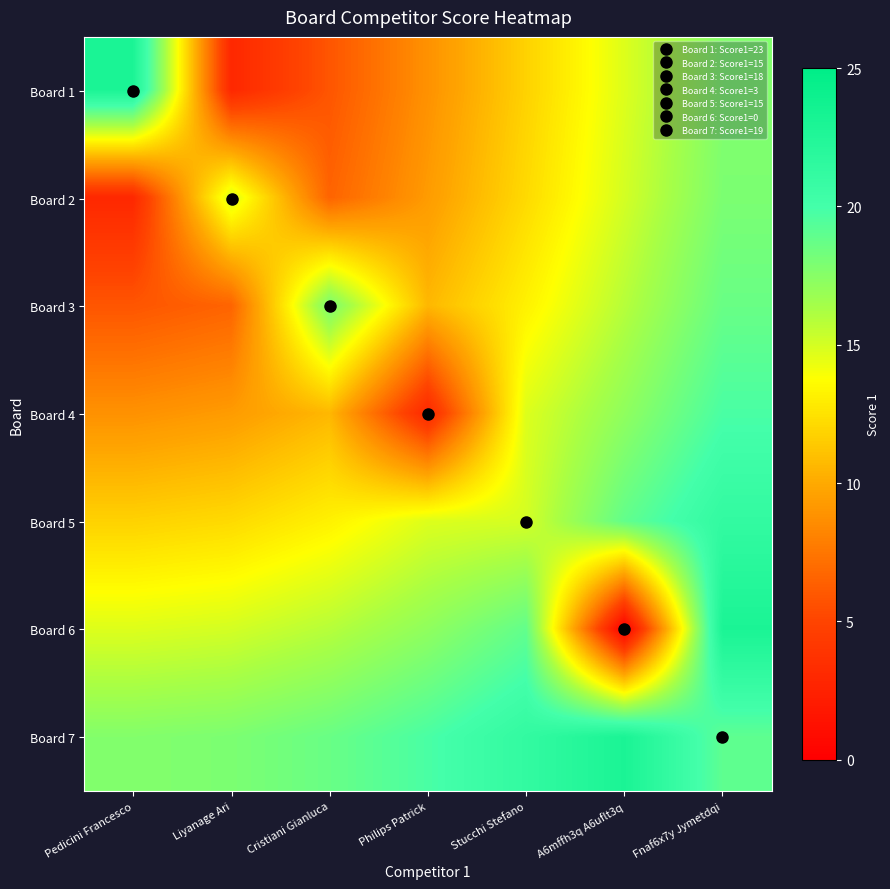

At which category is the sum across all series the highest?

Fnaf6x7y Jymetdqi